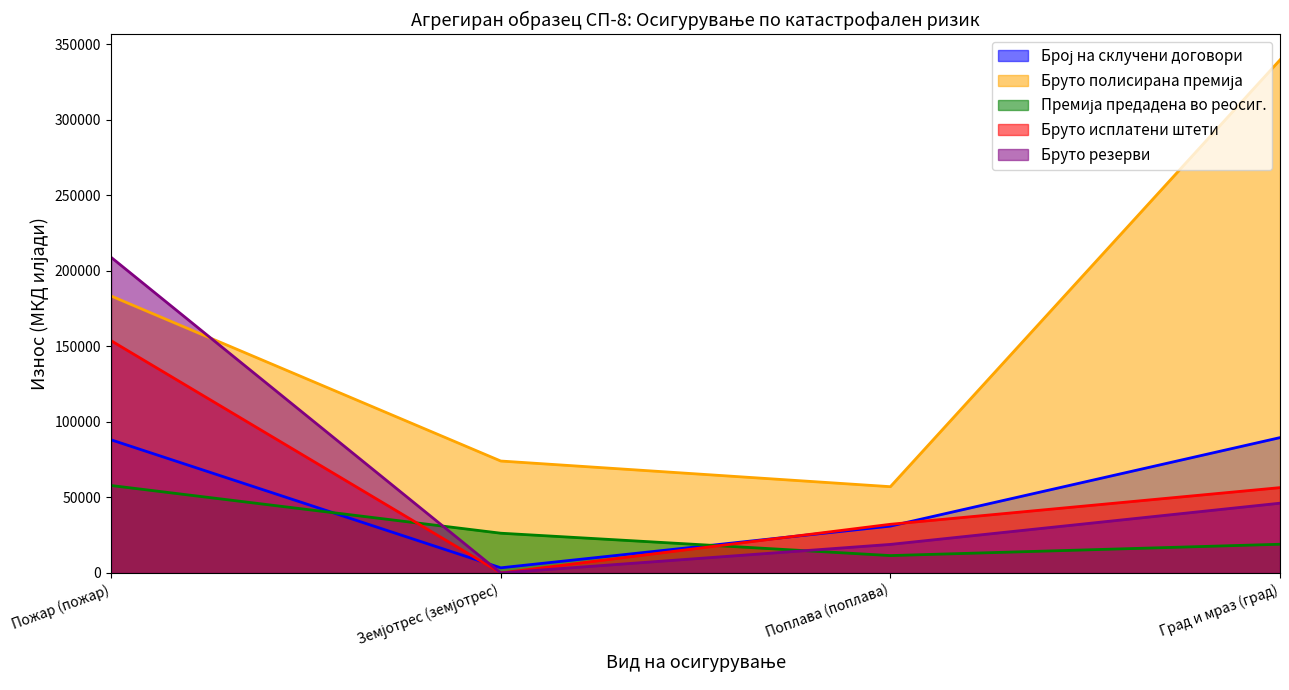

True or false: Бруто резерви and Бруто исплатени штети cross at least once.

False